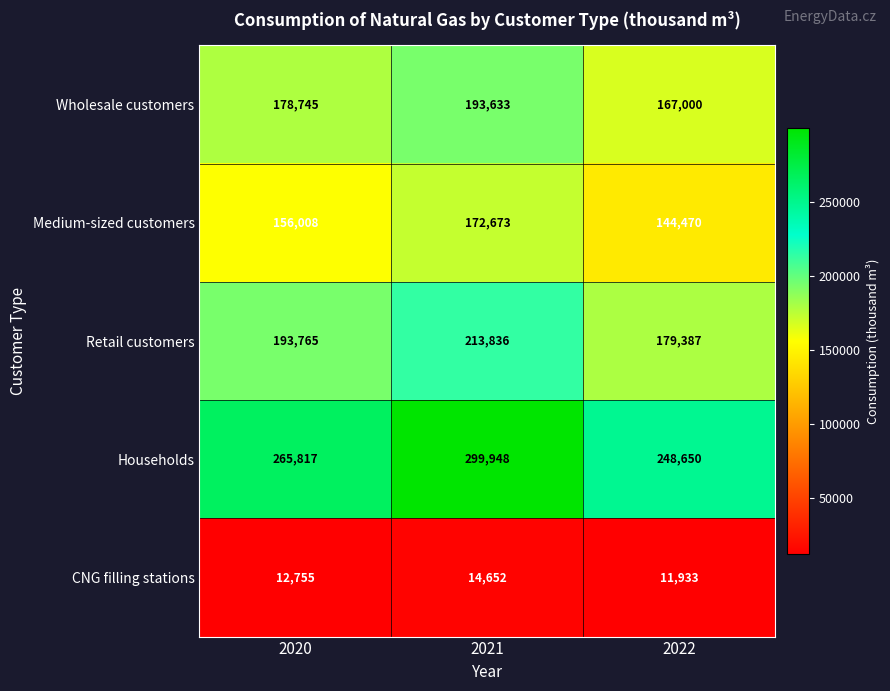

What is the total value across all series at 2021?

894742